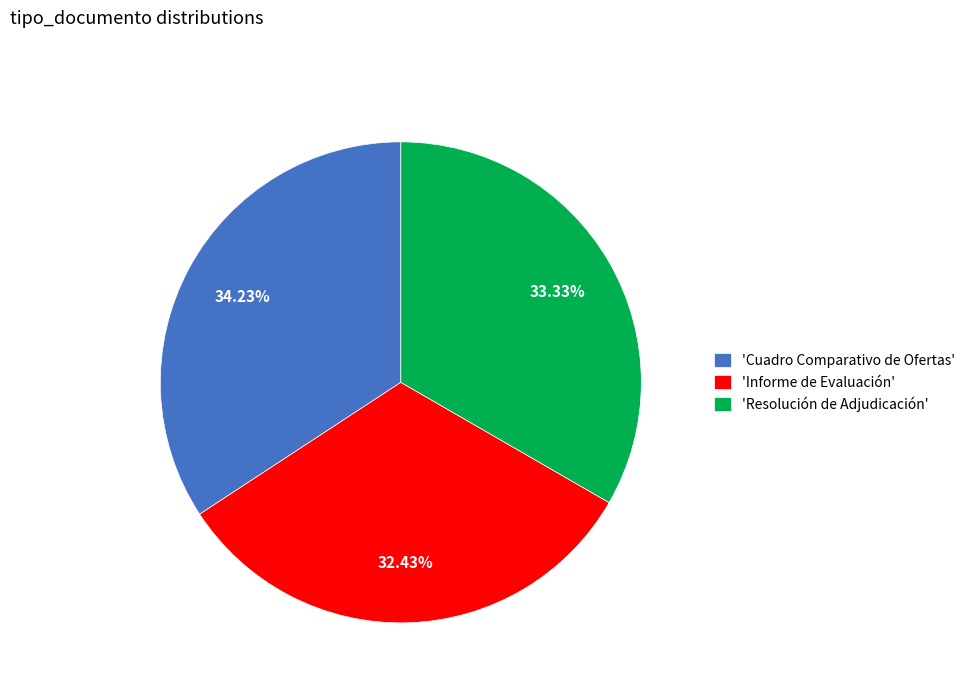

Is the sum of 'Resolución de Adjudicación' and 'Cuadro Comparativo de Ofertas' greater than half?

Yes